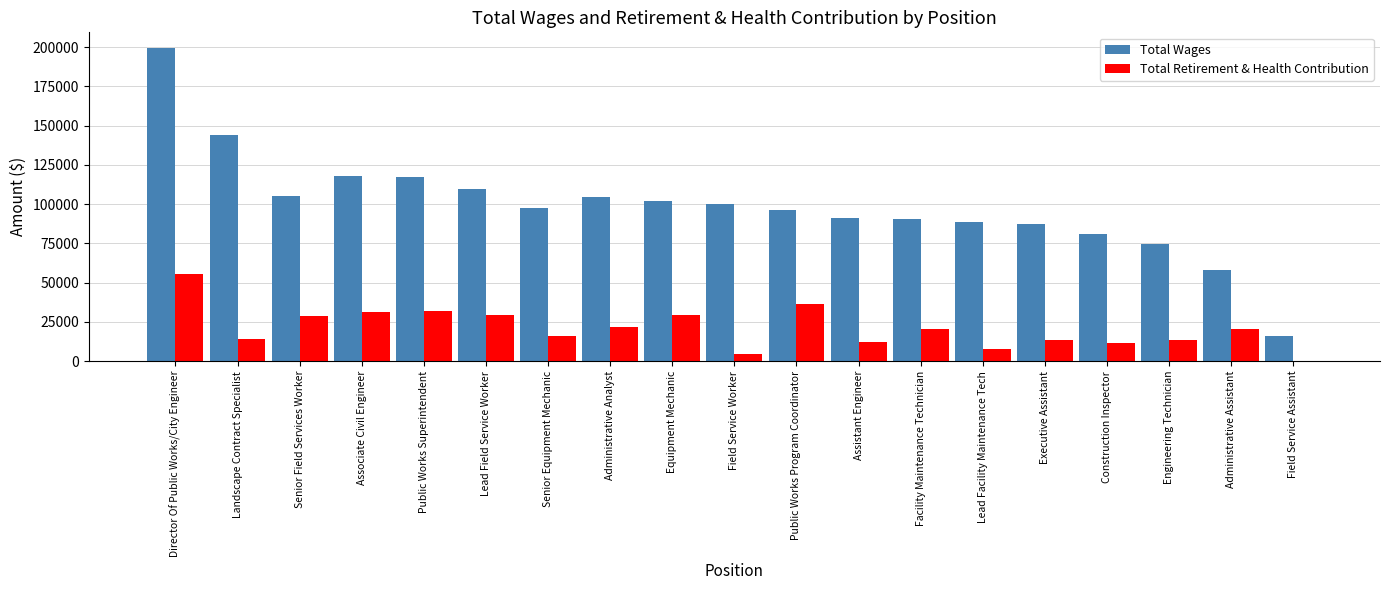

What is the average value of the Total Wages series?

98988